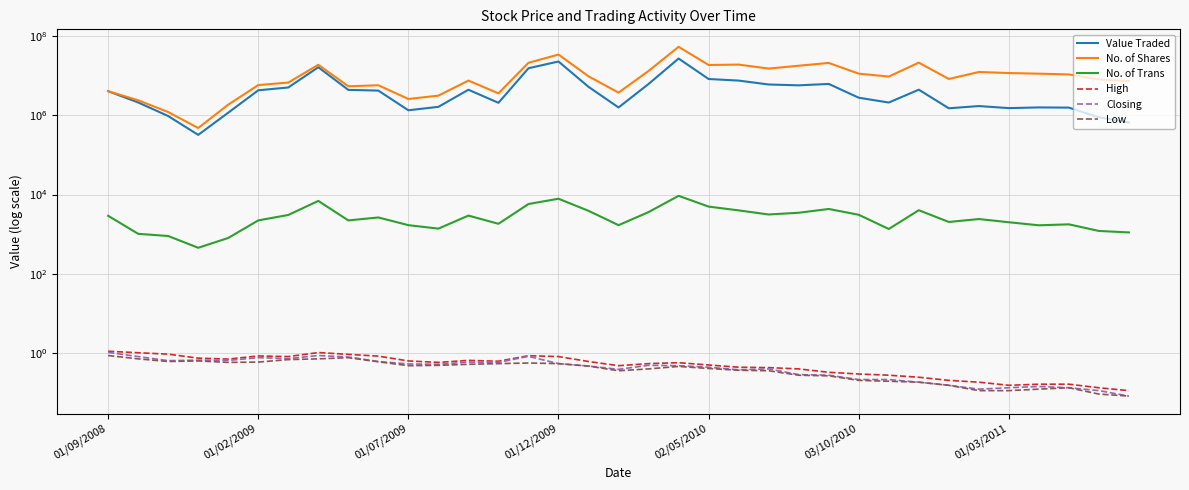

Reading left to right, extract all data points from this chart.

Value Traded: 4112965.0	2136500.0	968593.0	323371.0	1177845.0	4333826.0	5107935.0	16604145.0	4442971.0	4260490.0	1354815.0	1654945.0	4479976.0	2092928.0	15655204.0	23211905.0	5304766.0	1595548.0	6264827.0	27556802.0	8367402.0	7629555.0	6081291.0	5785570.0	6280843.0	2815244.0	2125315.0	4491240.0	1521122.0	1732118.0	1536741.0	1598952.0	1581459.0	899536.0	664069.0
No. of Shares: 4113390.0	2427740.0	1222598.0	482553.0	1880631.0	5878631.0	6804938.0	19160519.0	5479328.0	5812250.0	2615770.0	3181410.0	7634068.0	3637561.0	21537654.0	34756531.0	9788141.0	3786823.0	13387905.0	54595583.0	18936211.0	19372560.0	15365467.0	18125205.0	21328051.0	11437919.0	9652135.0	21740405.0	8380333.0	12599959.0	11840289.0	11408673.0	10917304.0	8193379.0	7438747.0
No. of Trans: 2908.0	1017.0	895.0	451.0	799.0	2222.0	3049.0	6912.0	2220.0	2638.0	1683.0	1377.0	2939.0	1824.0	5770.0	7851.0	3879.0	1683.0	3606.0	9301.0	4964.0	3983.0	3134.0	3468.0	4323.0	3083.0	1348.0	4022.0	2029.0	2404.0	1995.0	1670.0	1767.0	1202.0	1103.0
High: 1.1	1.0	0.9	0.7	0.7	0.8	0.8	1.0	0.9	0.8	0.6	0.6	0.6	0.6	0.8	0.8	0.6	0.5	0.5	0.6	0.5	0.4	0.4	0.4	0.3	0.3	0.3	0.2	0.2	0.2	0.1	0.2	0.2	0.1	0.1
Closing: 1.0	0.8	0.6	0.7	0.6	0.8	0.7	0.8	0.8	0.6	0.5	0.5	0.6	0.6	0.8	0.5	0.5	0.4	0.5	0.5	0.4	0.4	0.4	0.3	0.3	0.2	0.2	0.2	0.1	0.1	0.1	0.1	0.1	0.1	0.1
Low: 0.8	0.7	0.6	0.6	0.6	0.6	0.7	0.7	0.8	0.6	0.5	0.5	0.5	0.5	0.6	0.5	0.5	0.3	0.4	0.5	0.4	0.4	0.3	0.3	0.3	0.2	0.2	0.2	0.1	0.1	0.1	0.1	0.1	0.1	0.1